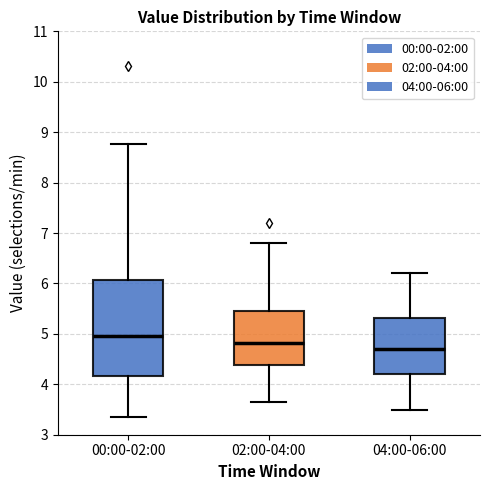

Reading left to right, read every box against the y-axis: the position of its median line, the range the box covers, and the ends of its whiskers. The values are not printed on the chart, so give them approximately, as read against the axis.

00:00-02:00: median 5.0, box 4.2 to 6.1, whiskers 3.4 to 8.8
02:00-04:00: median 4.8, box 4.4 to 5.5, whiskers 3.7 to 6.8
04:00-06:00: median 4.7, box 4.2 to 5.3, whiskers 3.5 to 6.2